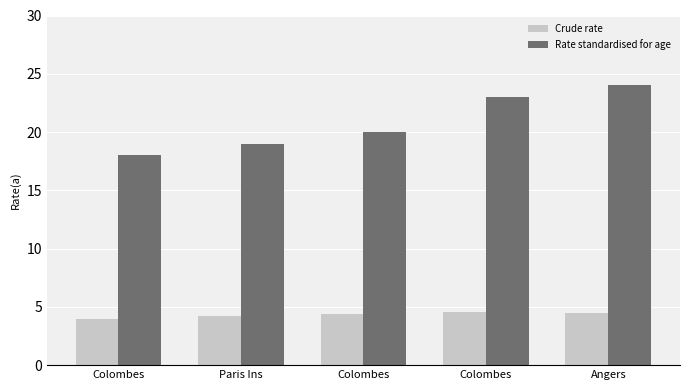

How many groups of bars are there?

5